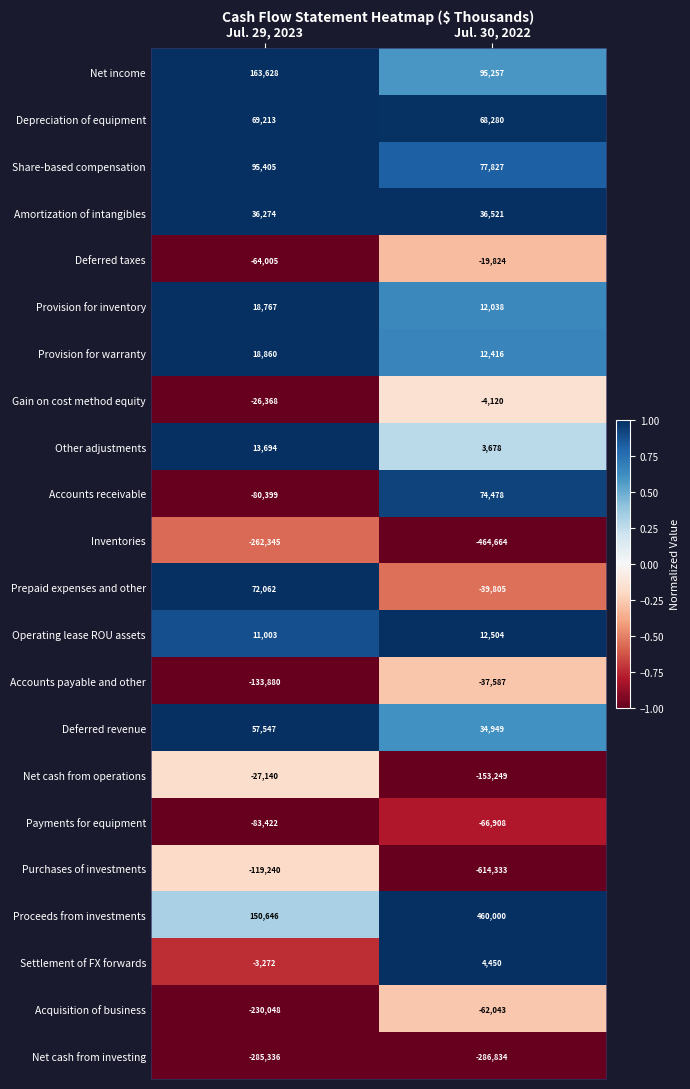

What is the difference between the maximum and minimum values in the Provision for inventory series?

6729